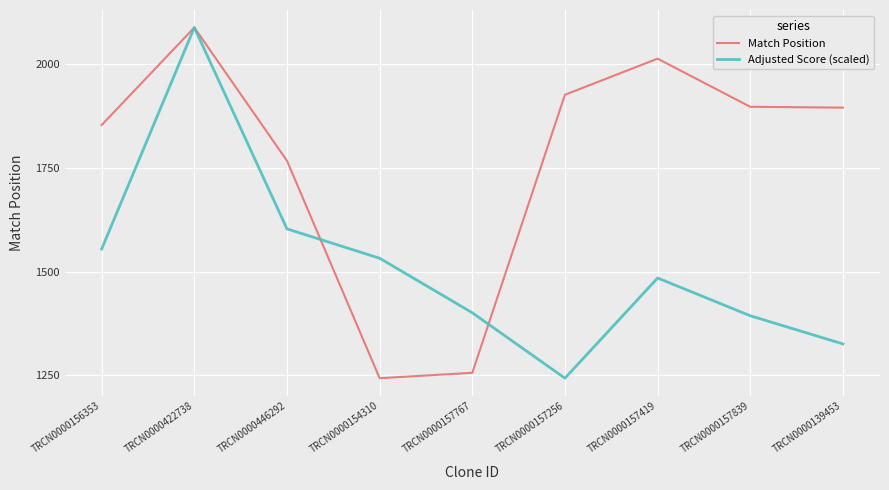

Where is Adjusted Score (scaled) nearest to the value 1665?

TRCN0000446292